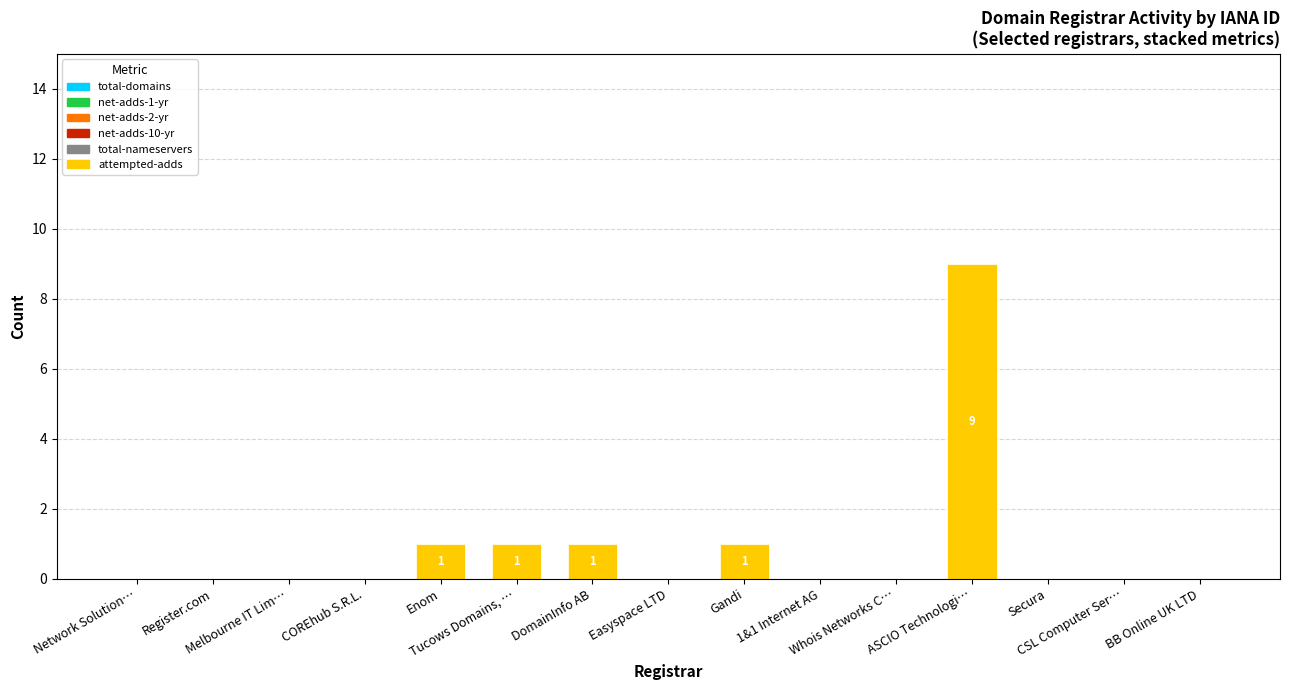

What is the sum of all values?

13